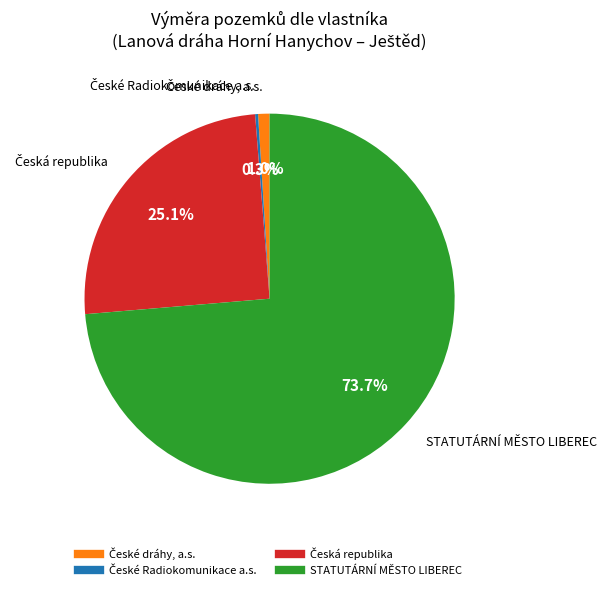

Is there any slice that represents more than half of the pie?

Yes